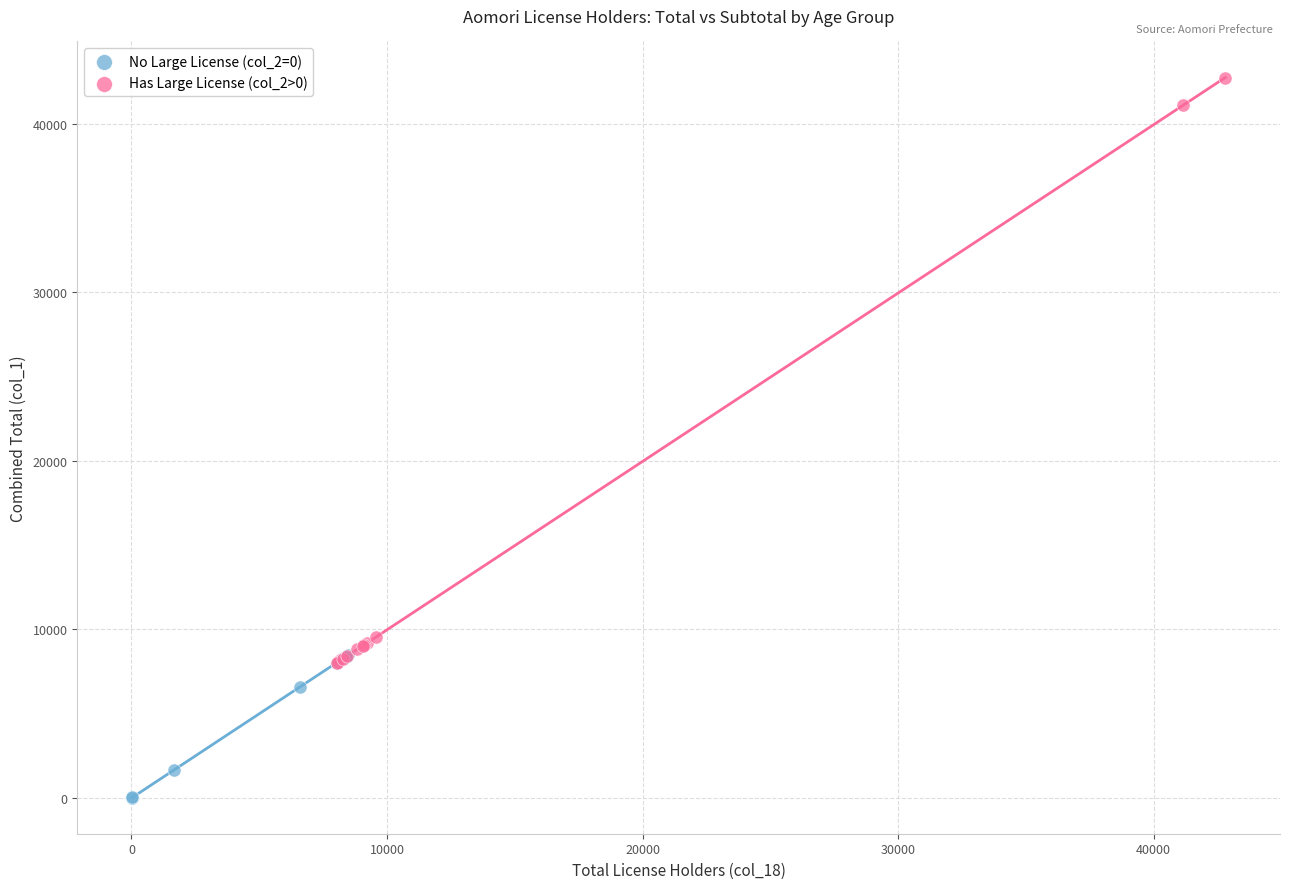

Which series reaches the minimum Y coordinate?

No Large License (col_2=0)